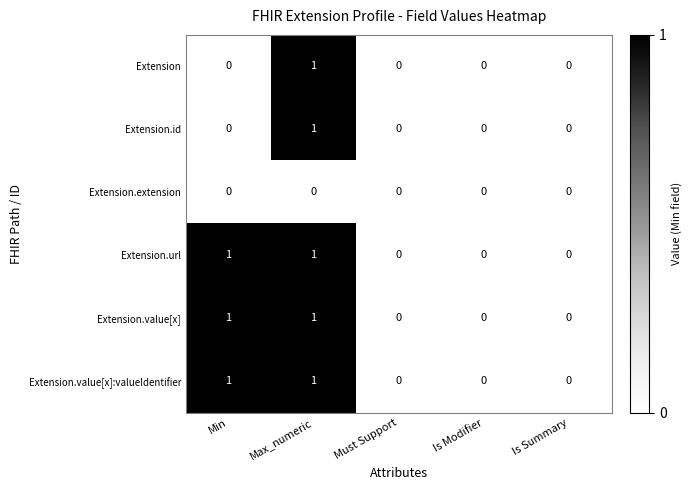

Is the value of Extension.extension at Is Modifier greater than the value of Extension.id at Max_numeric?

No